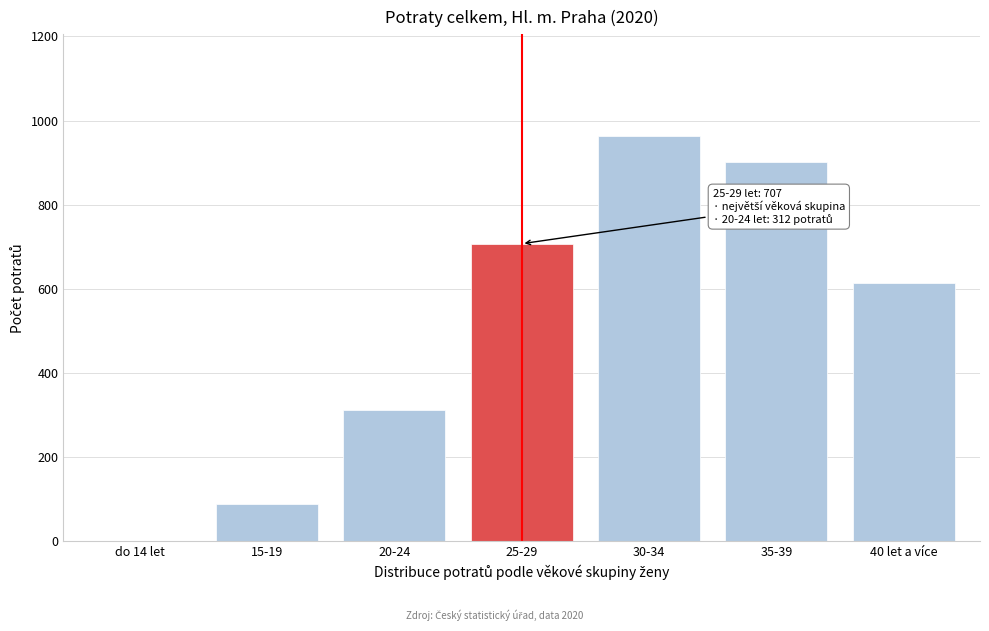

Reading right to left, extract all data points from this chart.

40 let a více=613	35-39=902	30-34=964	25-29=707	20-24=312	15-19=88	do 14 let=1